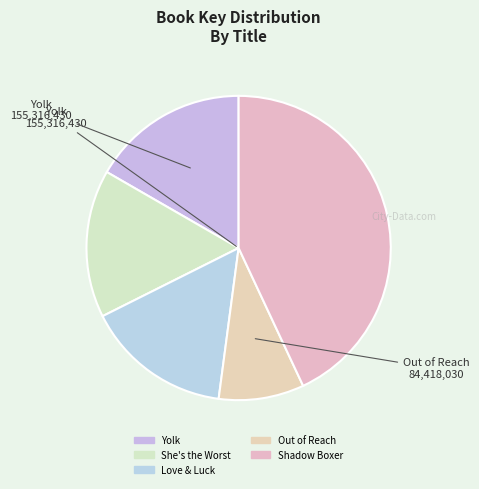

To the nearest percent, what is the difference between the largest and smallest slice percentages?

34%